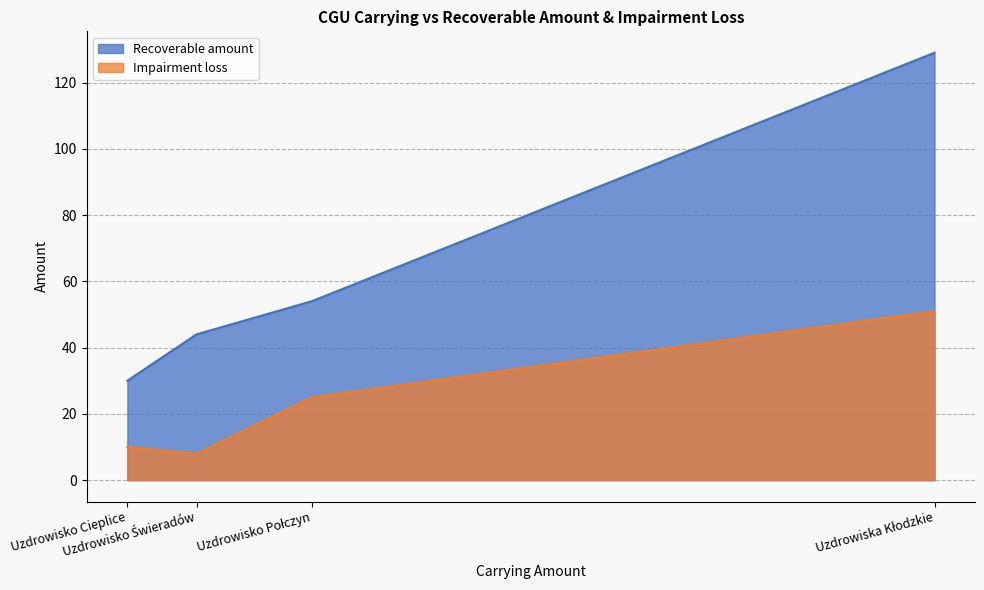

Is it true that Recoverable amount equals 44 at Uzdrowisko Świeradów?

True